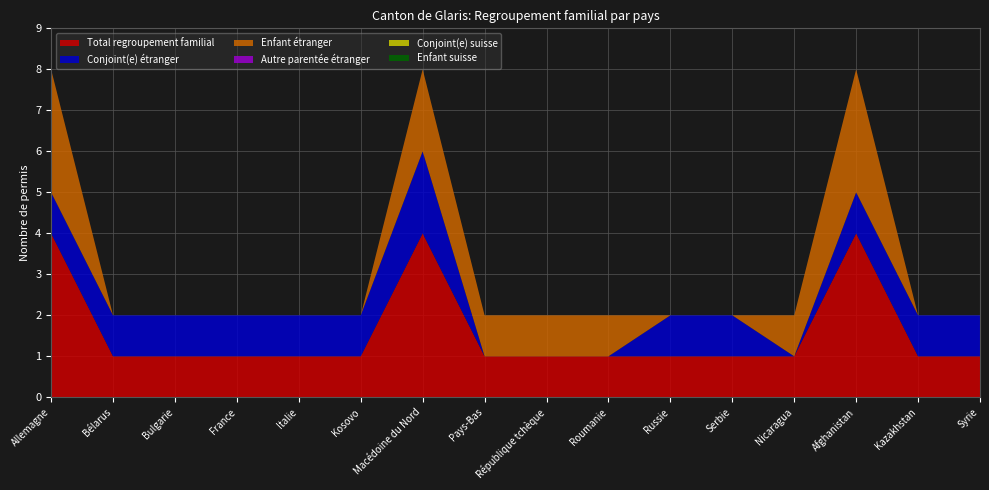

Reading left to right, list all the values displayed in this chart.

Total regroupement familial: 4	1	1	1	1	1	4	1	1	1	1	1	1	4	1	1
Conjoint(e) étranger: 1	1	1	1	1	1	2	0	0	0	1	1	0	1	1	1
Enfant étranger: 3	0	0	0	0	0	2	1	1	1	0	0	1	3	0	0
Autre parentée étranger: 0	0	0	0	0	0	0	0	0	0	0	0	0	0	0	0
Conjoint(e) suisse: 0	0	0	0	0	0	0	0	0	0	0	0	0	0	0	0
Enfant suisse: 0	0	0	0	0	0	0	0	0	0	0	0	0	0	0	0